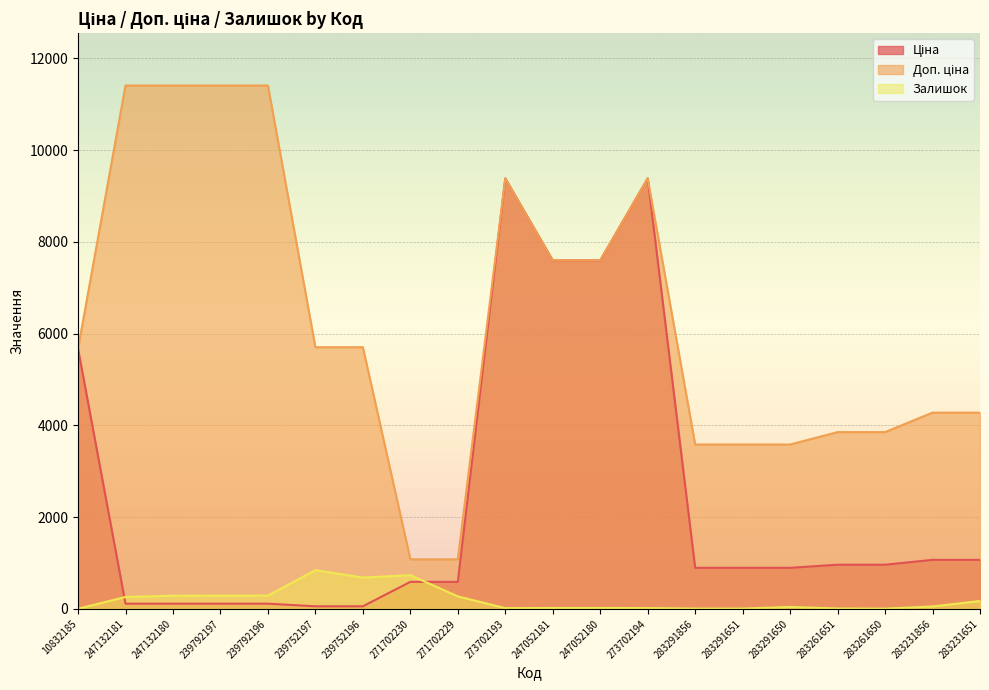

What is the greatest value displayed?

11410.0